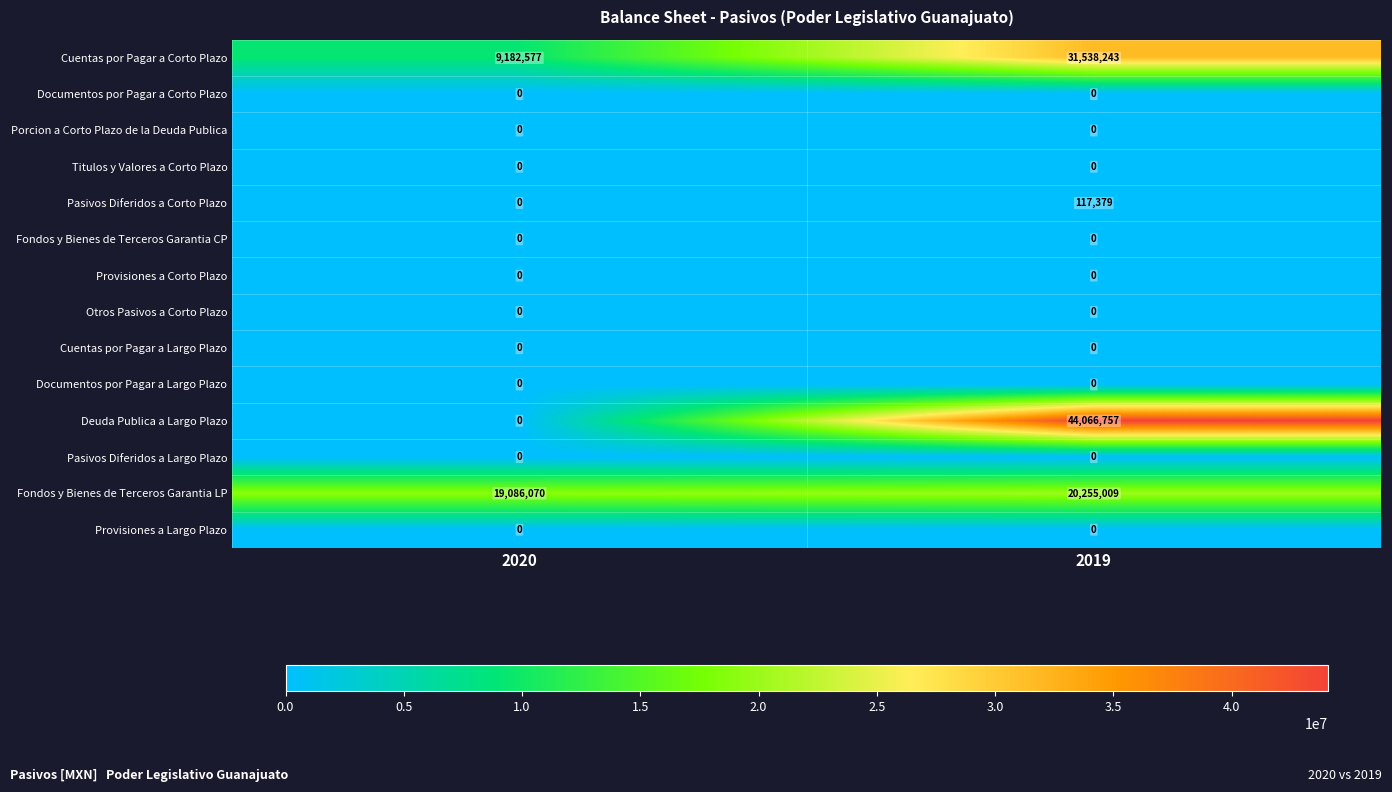

What is the total value across all series at 2020?

28268647